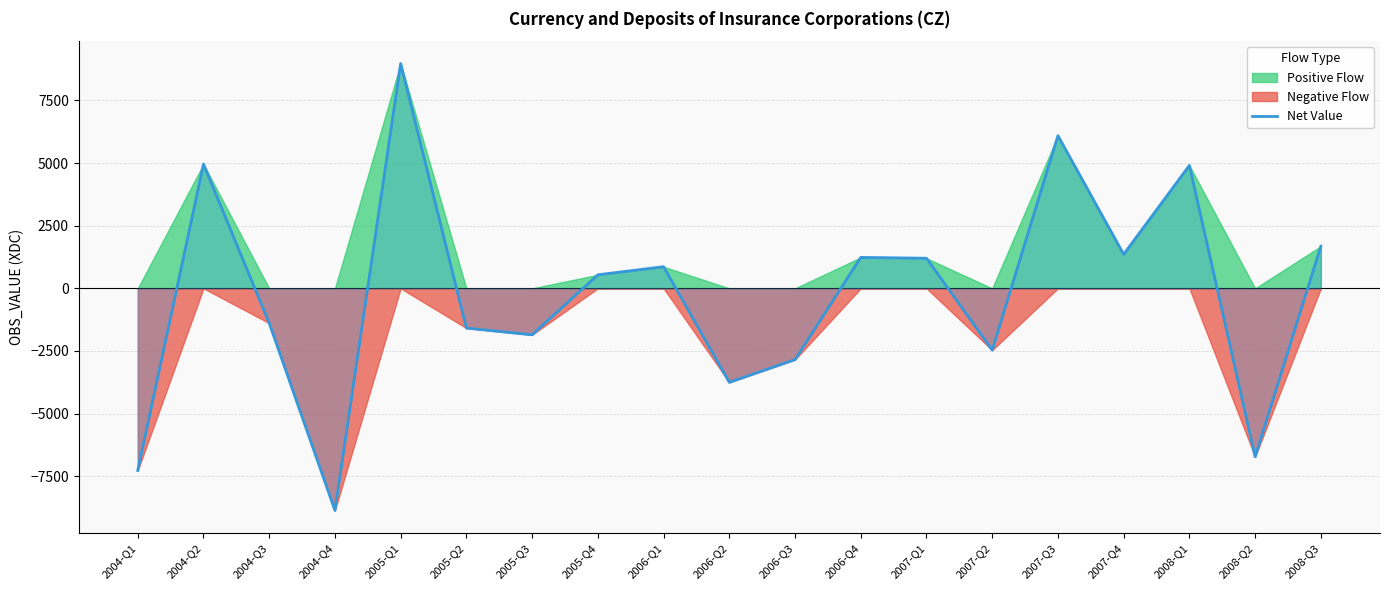

Where is the first local minimum?

2004-Q4